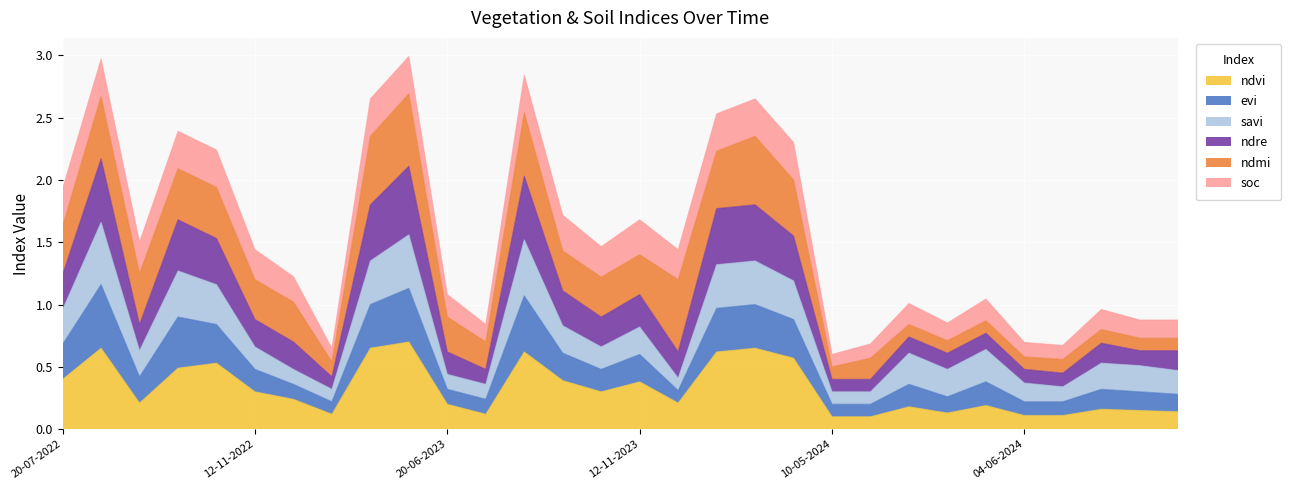

True or false: evi has more than 1 points higher than both neighbors.

True